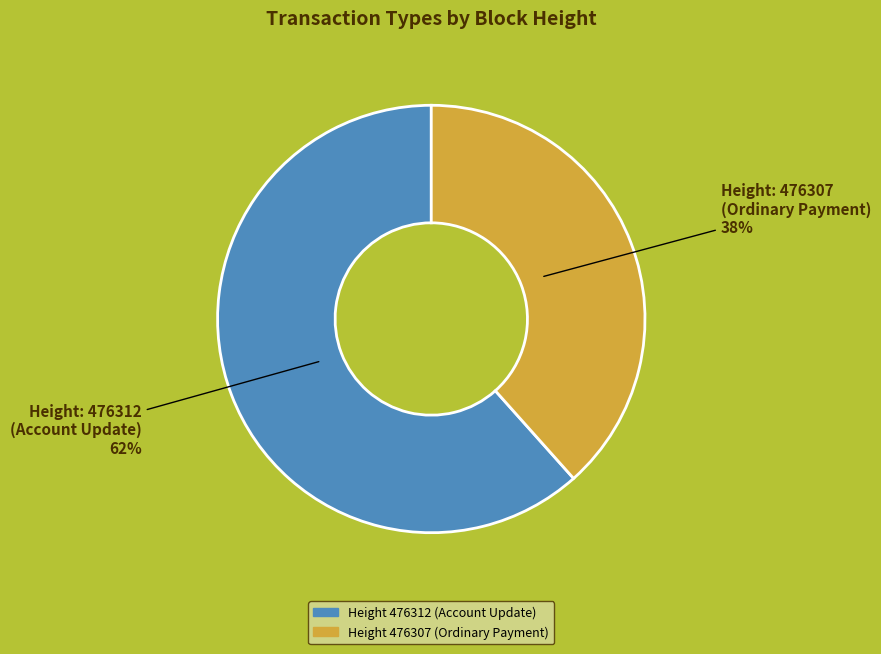

Is the sum of Height: 476307 and Height: 476312 greater than half?

Yes